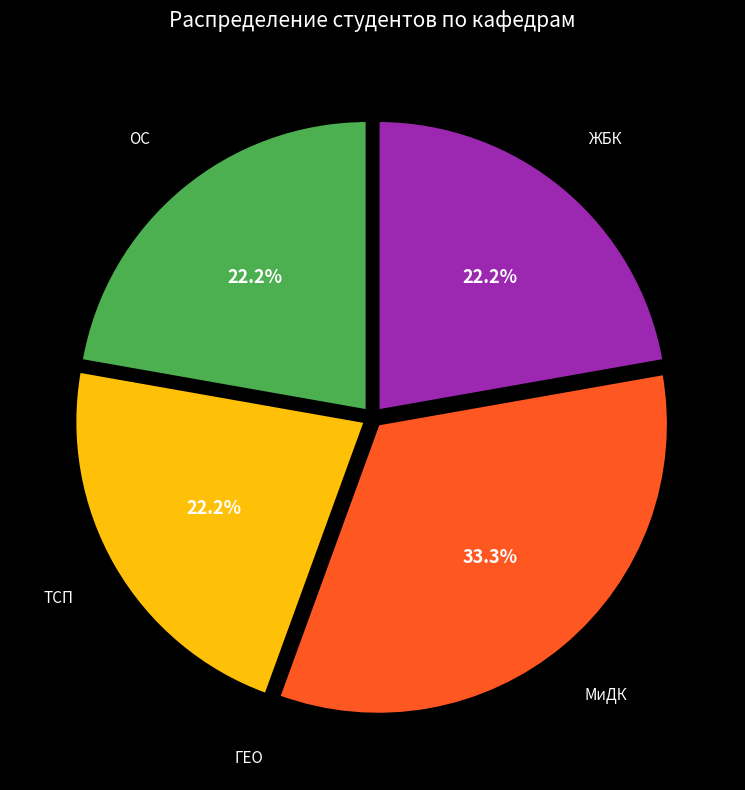

What is the largest slice in the pie chart?

МиДК